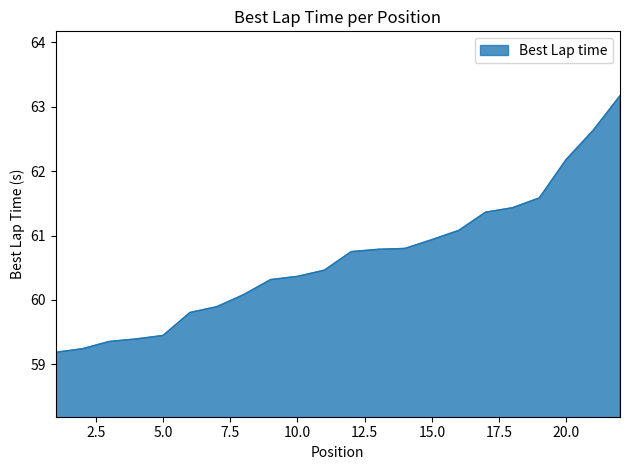

What is the sum of all values?

1334.3